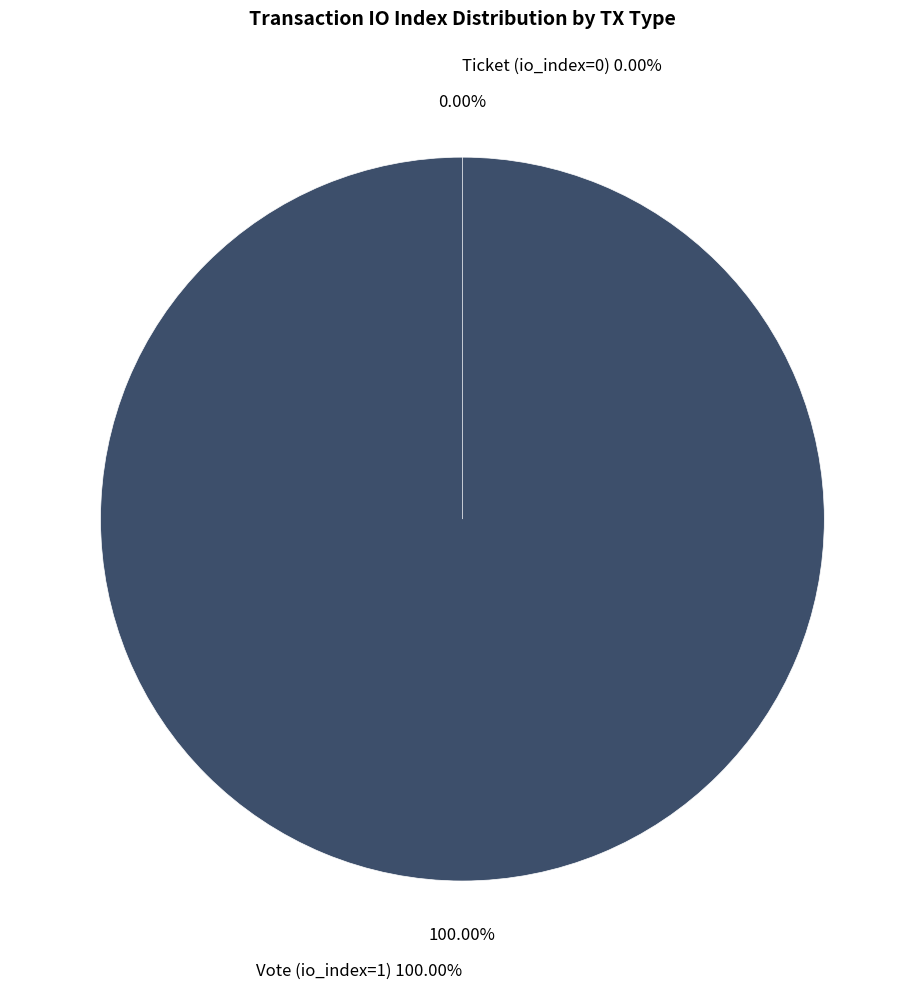

True or false: Ticket (io_index=0) accounts for 0% of the total.

True